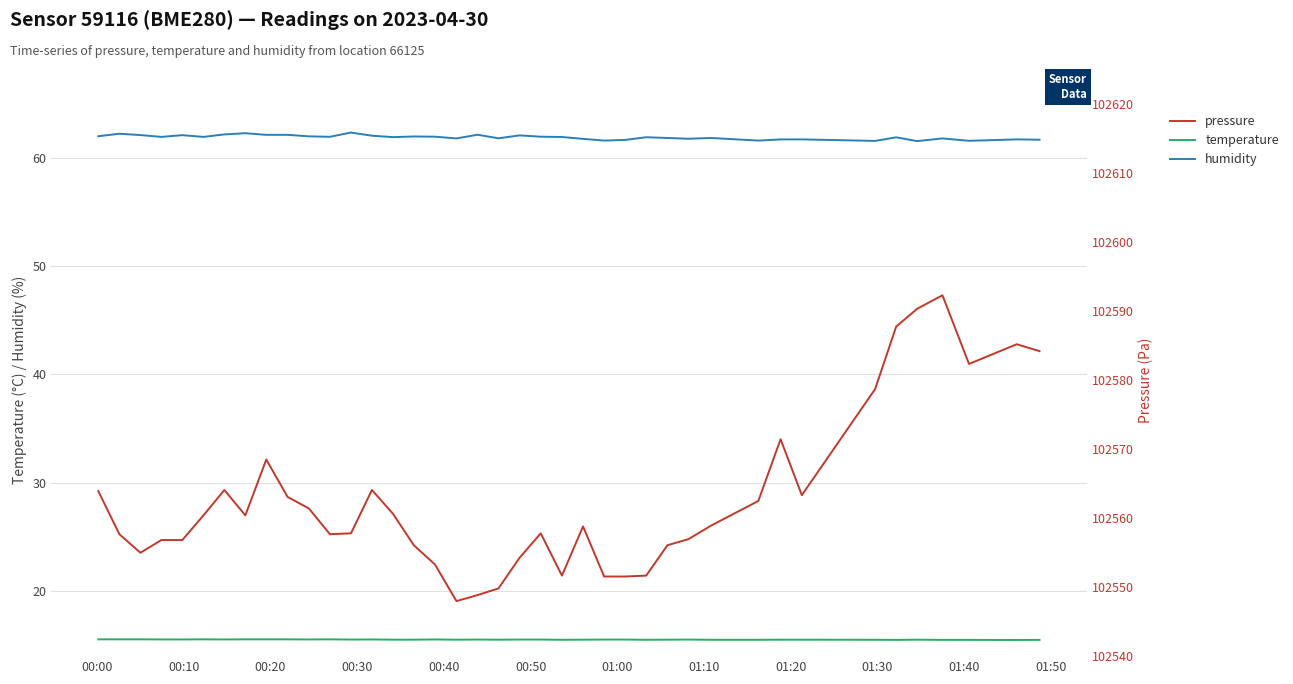

What is the maximum value for pressure?

102592.2